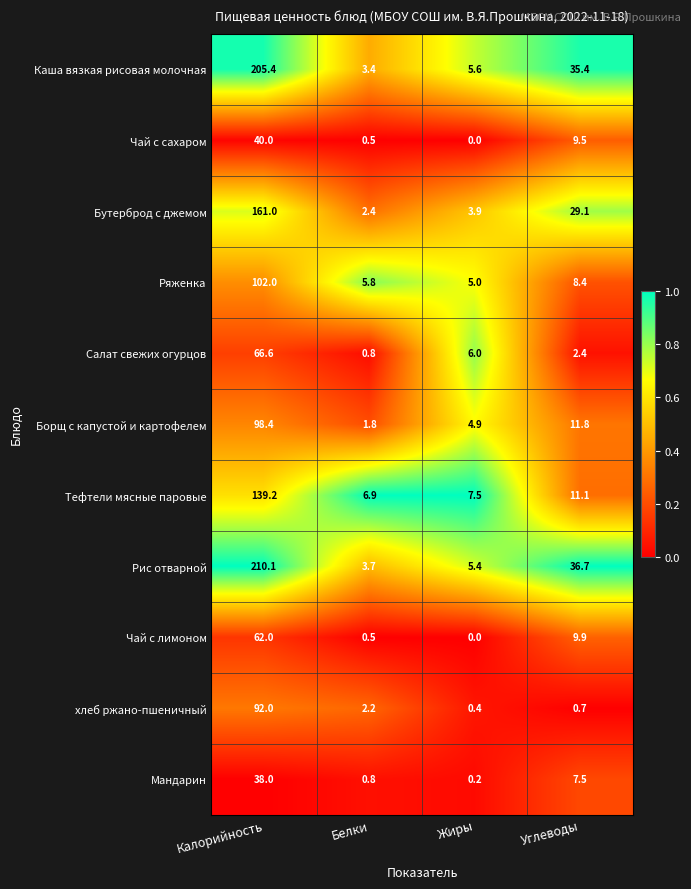

At which category is the sum across all series the highest?

Калорийность